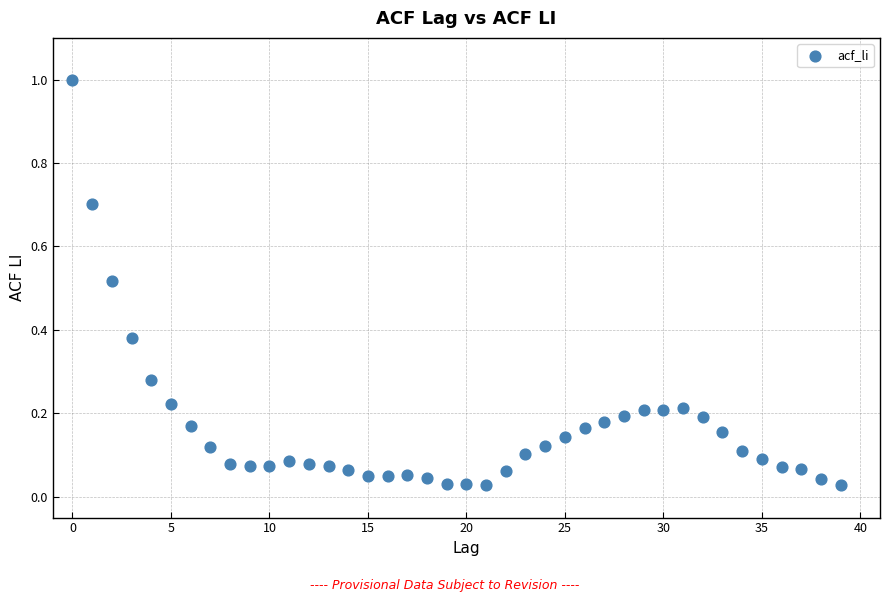

What is the range of Y values (max minus min)?

1.0